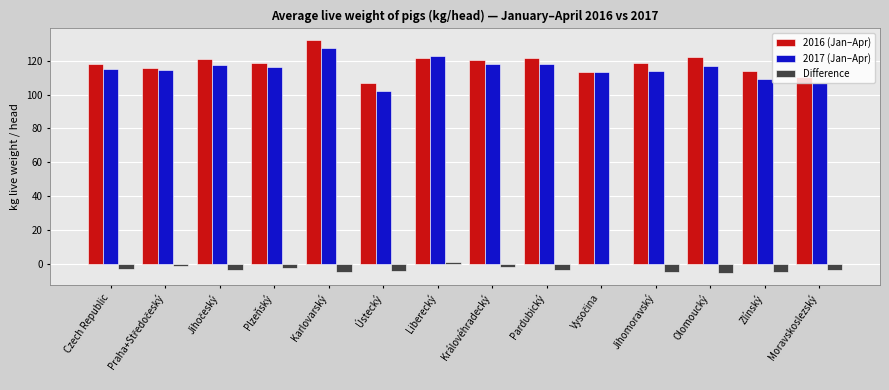

The 2017 (Jan–Apr) series shows 115.1 at Czech Republic. True or false?

True